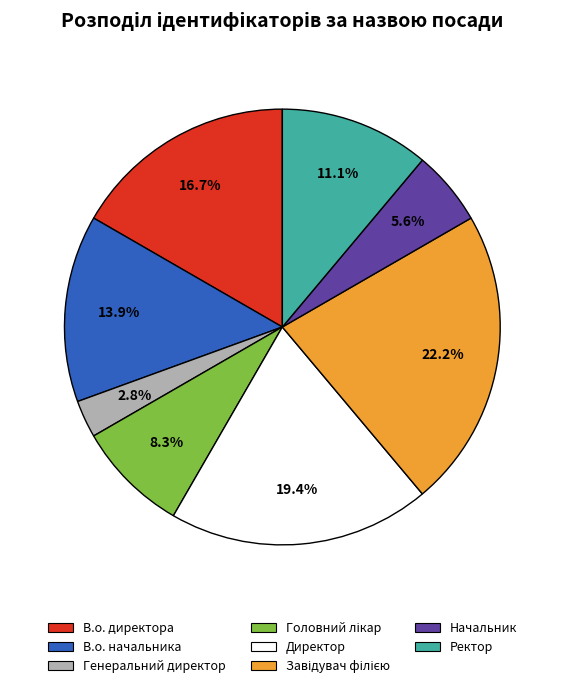

To the nearest percent, what portion does Директор represent?

19%